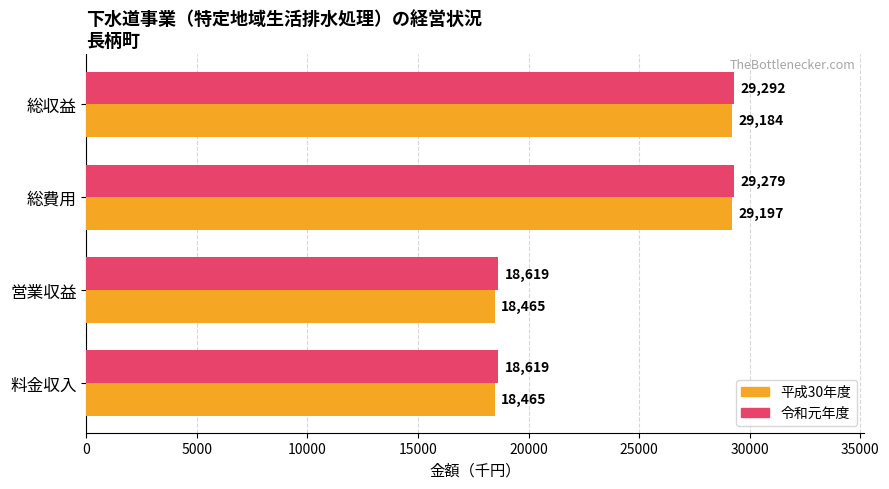

What is the sum of all 平成30年度 values?

95311